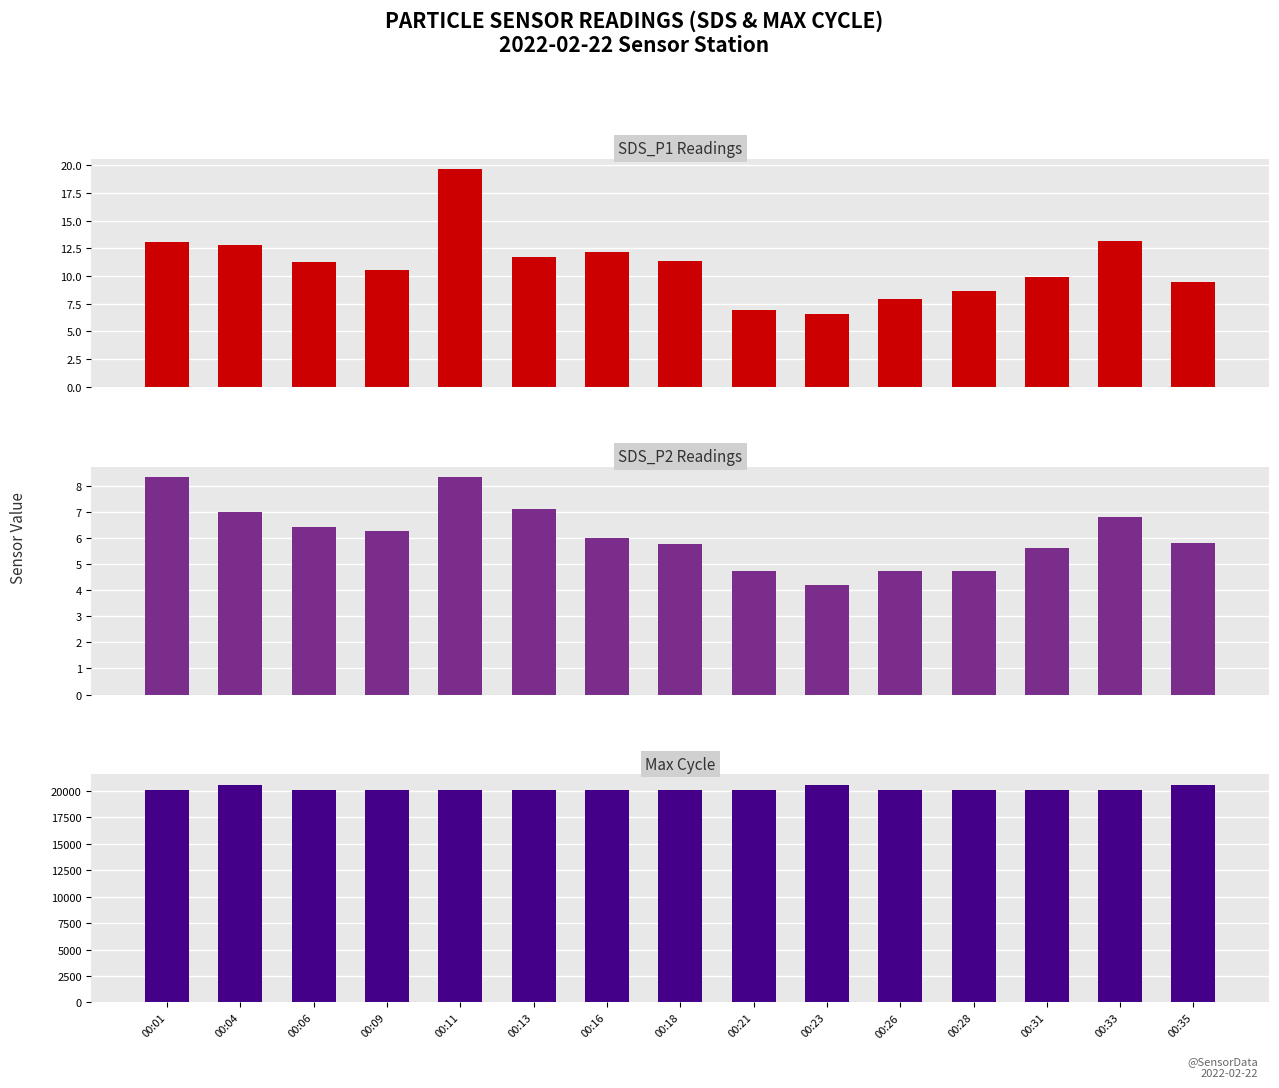

At which label does SDS_P1 first exceed 11?

00:01